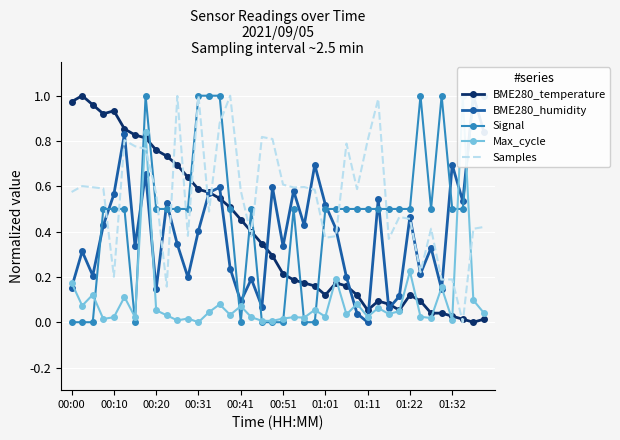

At which label is Signal closest to 0?

00:00